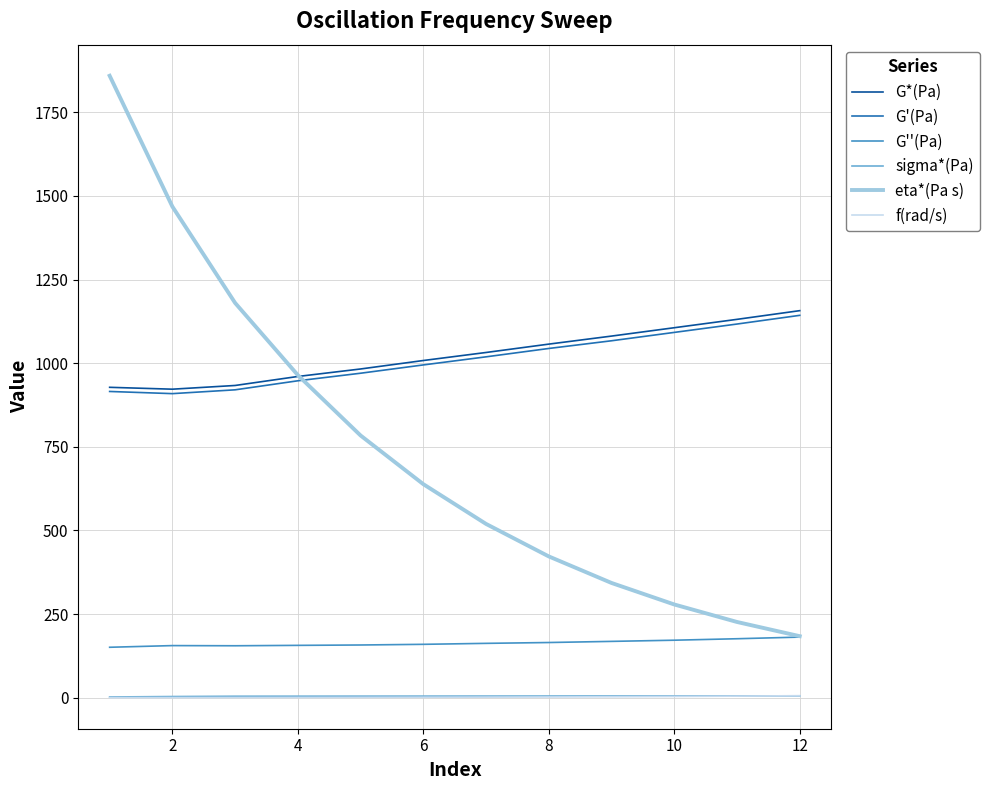

True or false: G*(Pa) and sigma*(Pa) cross at least once.

False